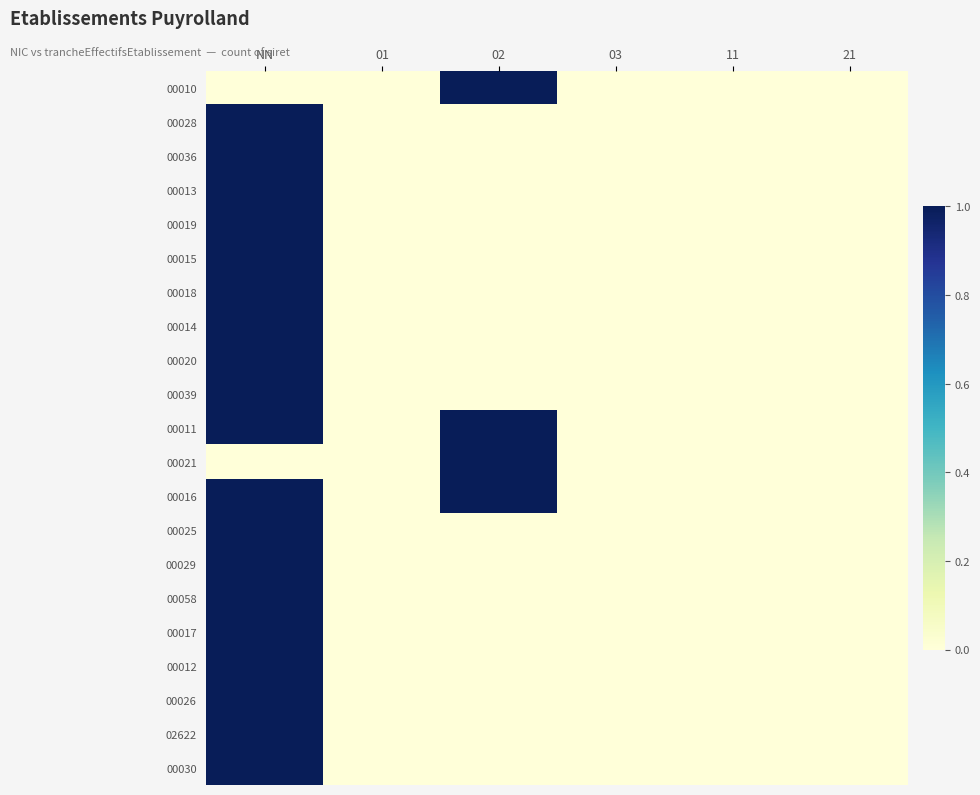

Reading left to right, list all the values displayed in this chart.

00010: NN=0	01=0	02=1	03=0	11=0	21=0
00028: NN=1	01=0	02=0	03=0	11=0	21=0
00036: NN=1	01=0	02=0	03=0	11=0	21=0
00013: NN=1	01=0	02=0	03=0	11=0	21=0
00019: NN=1	01=0	02=0	03=0	11=0	21=0
00015: NN=1	01=0	02=0	03=0	11=0	21=0
00018: NN=1	01=0	02=0	03=0	11=0	21=0
00014: NN=1	01=0	02=0	03=0	11=0	21=0
00020: NN=1	01=0	02=0	03=0	11=0	21=0
00039: NN=1	01=0	02=0	03=0	11=0	21=0
00011: NN=1	01=0	02=1	03=0	11=0	21=0
00021: NN=0	01=0	02=1	03=0	11=0	21=0
00016: NN=1	01=0	02=1	03=0	11=0	21=0
00025: NN=1	01=0	02=0	03=0	11=0	21=0
00029: NN=1	01=0	02=0	03=0	11=0	21=0
00058: NN=1	01=0	02=0	03=0	11=0	21=0
00017: NN=1	01=0	02=0	03=0	11=0	21=0
00012: NN=1	01=0	02=0	03=0	11=0	21=0
00026: NN=1	01=0	02=0	03=0	11=0	21=0
02622: NN=1	01=0	02=0	03=0	11=0	21=0
00030: NN=1	01=0	02=0	03=0	11=0	21=0